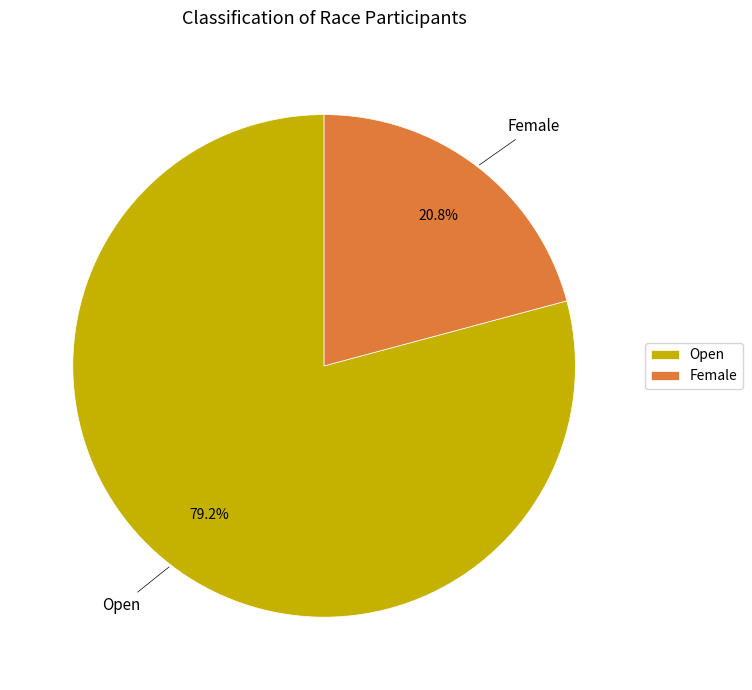

What is the largest slice in the pie chart?

Open